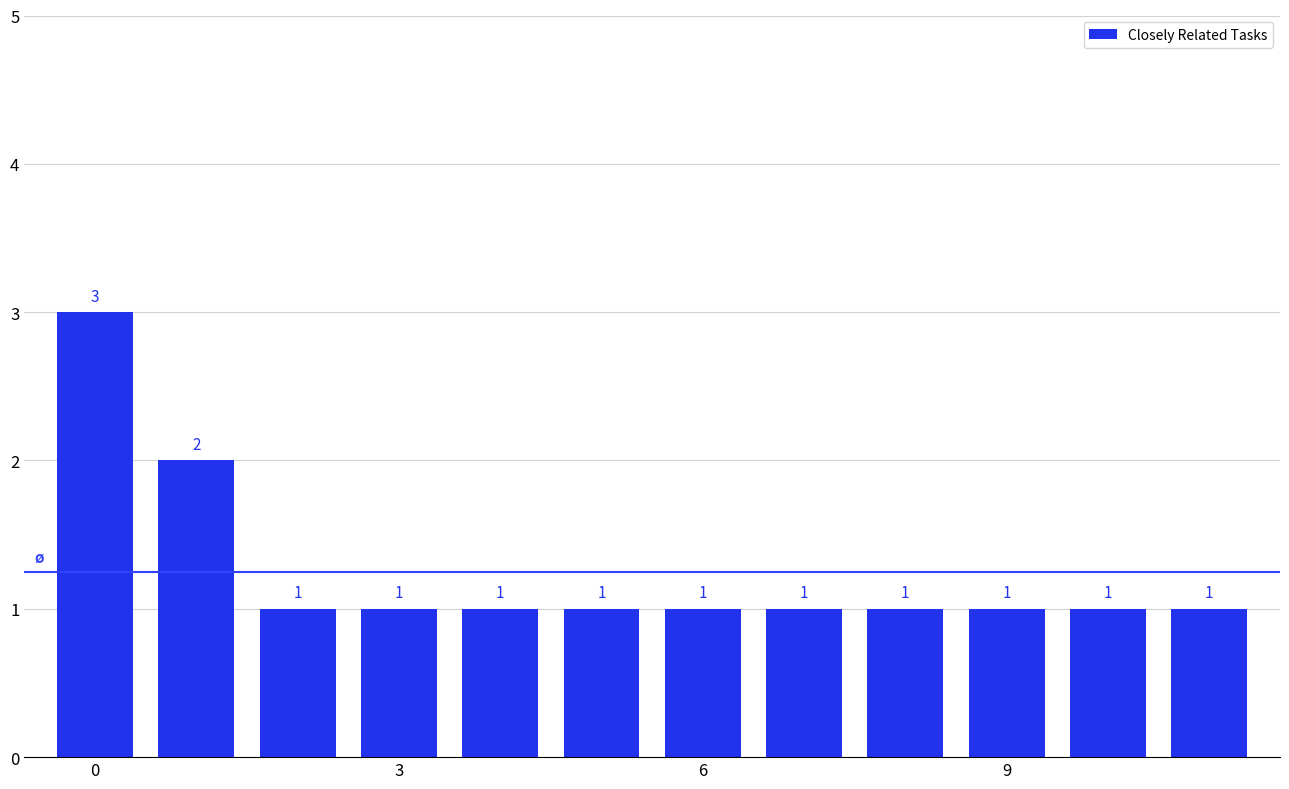

What is the value of the 4th bar from the left?

1